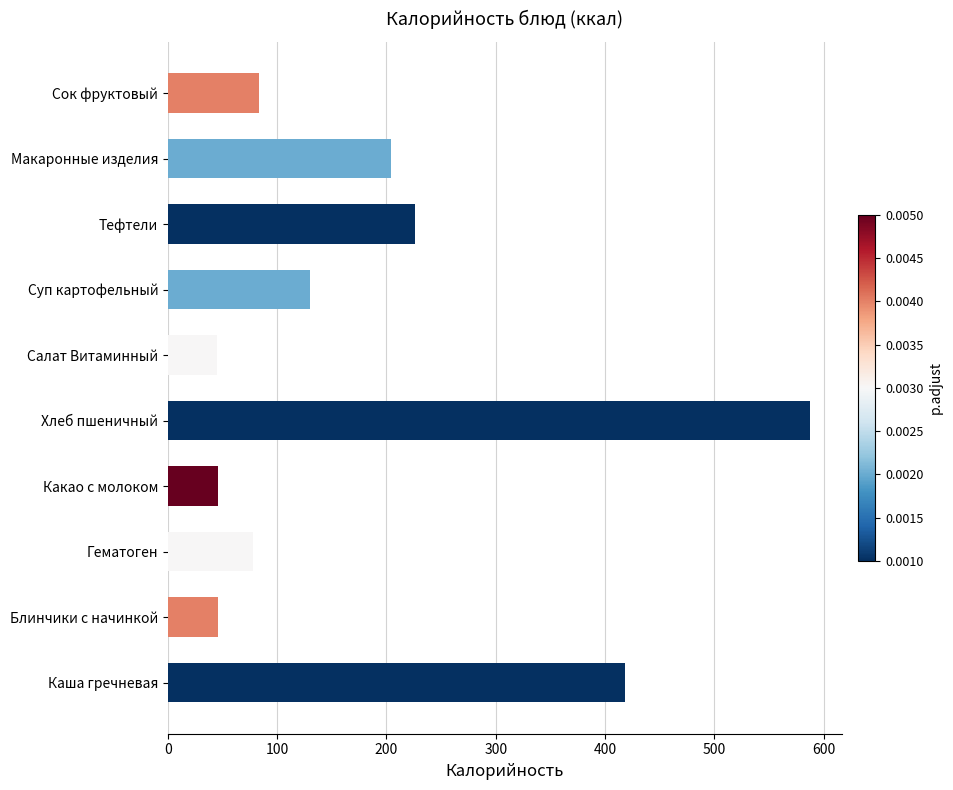

Is it true that the value at Сок фруктовый is 83.4?

True